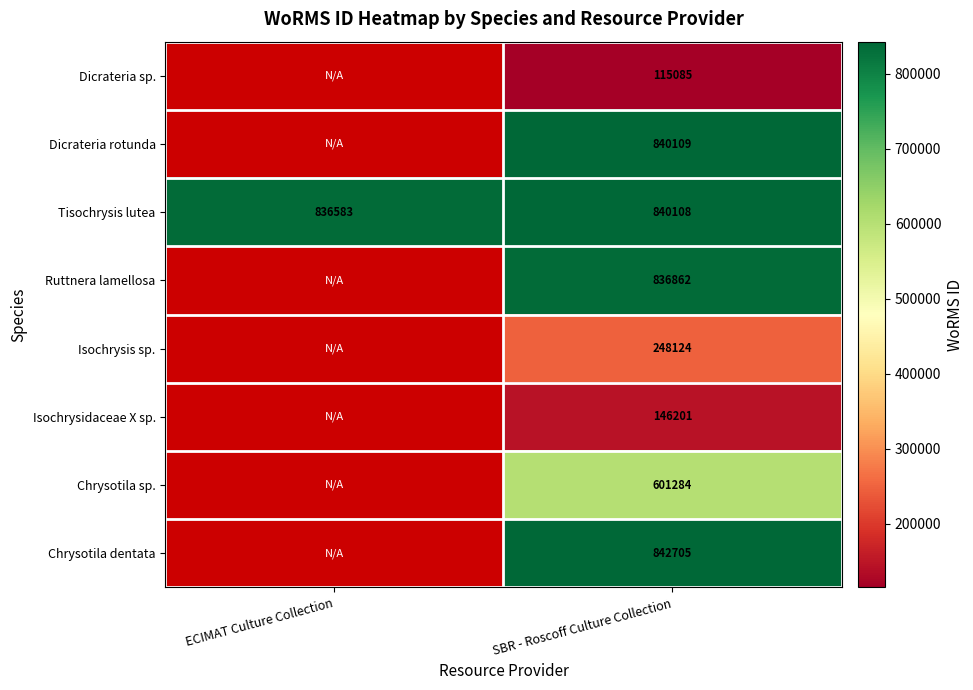

What is the sum of the Tisochrysis lutea values at SBR - Roscoff Culture Collection and ECIMAT Culture Collection?

1676691